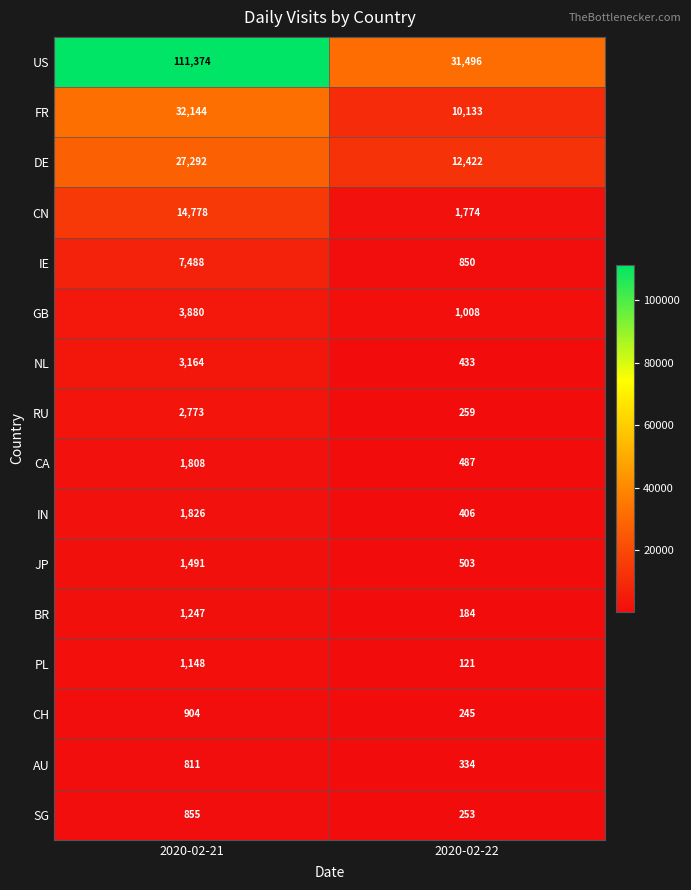

Which series changed the most between 2020-02-21 and 2020-02-22?

US